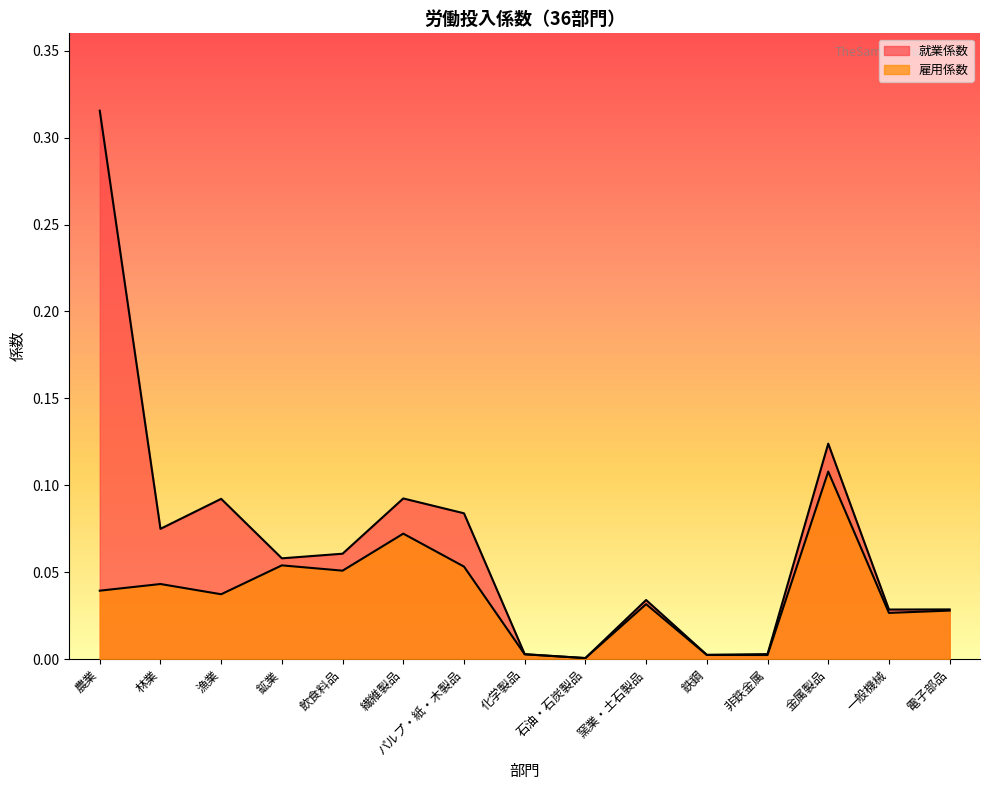

What is the label of the 14th point from the left?

一般機械